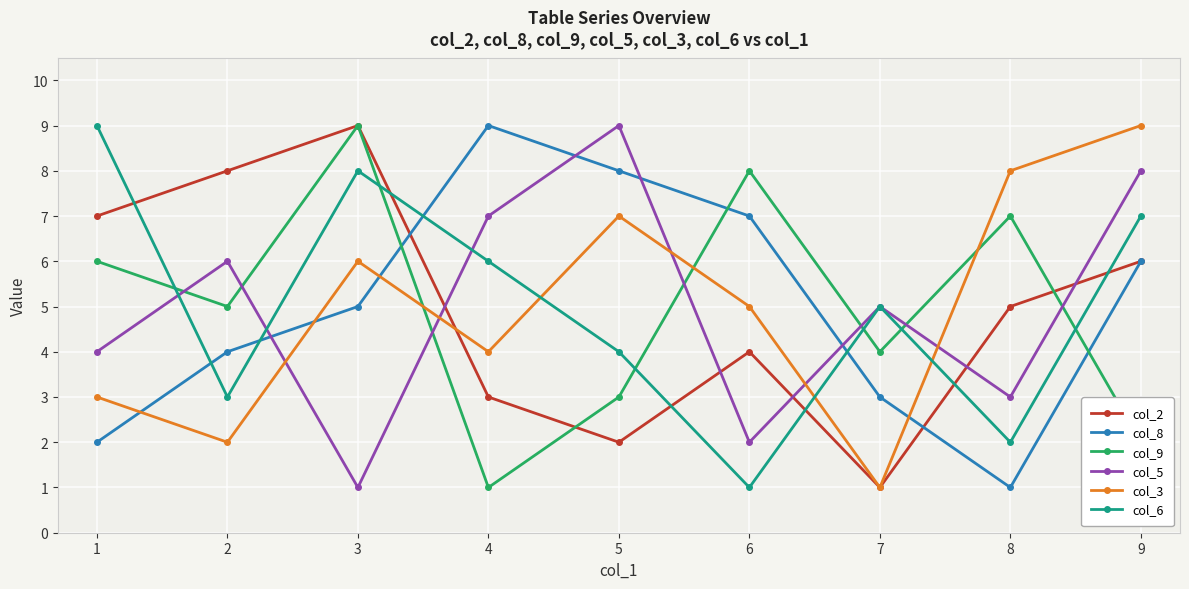

True or false: col_8 has a value of 7 at 6.

True